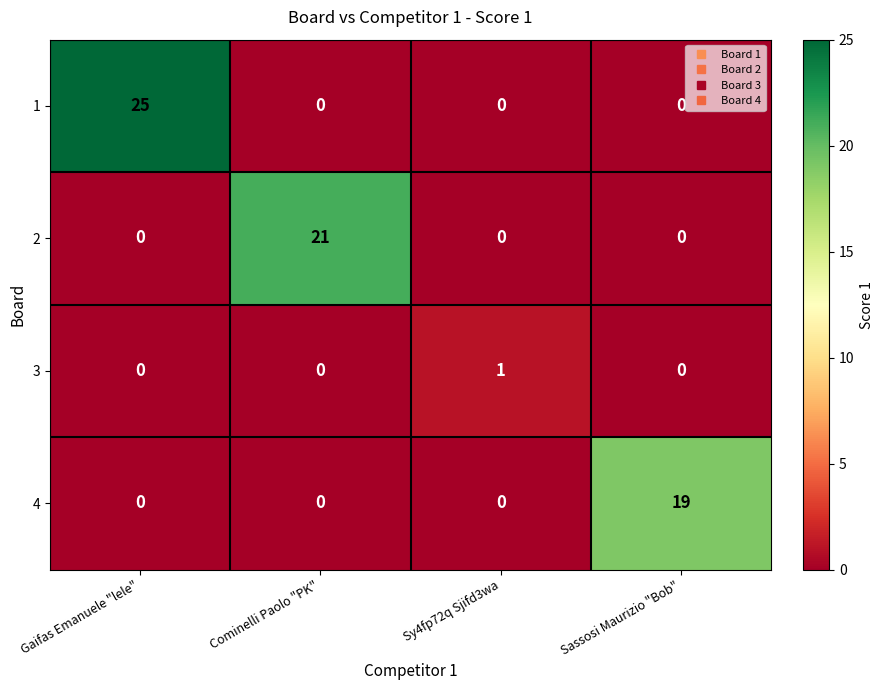

What is the average value of the 2 series?

5